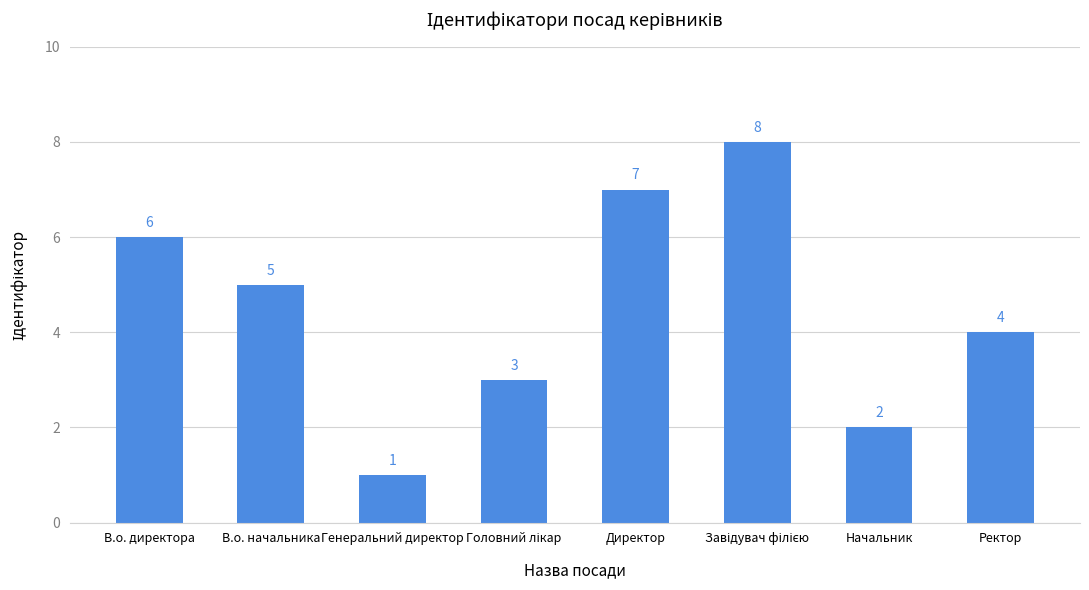

What is the label of the 7th bar from the left?

Начальник